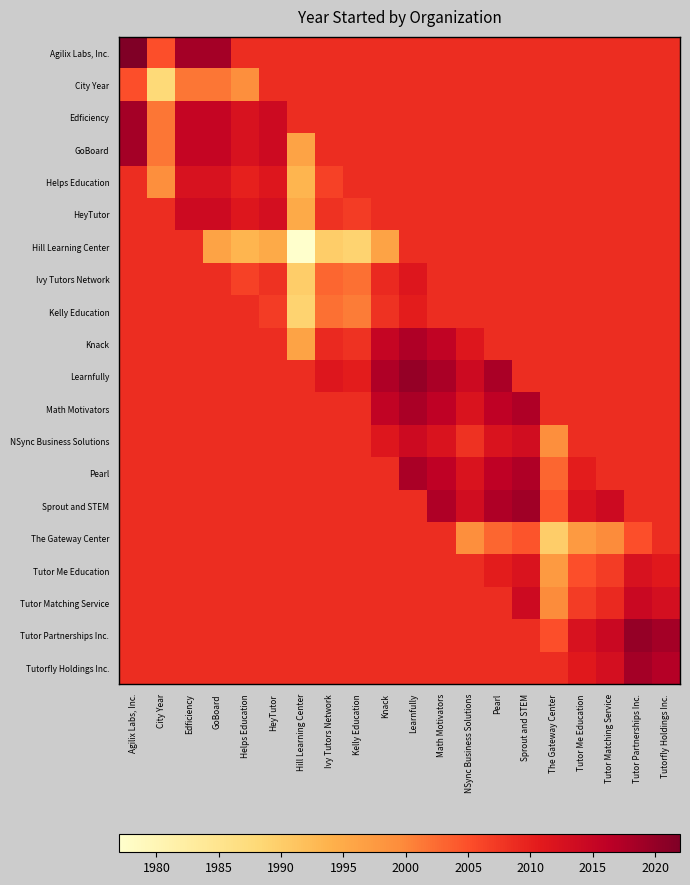

What is the smallest value displayed?

1977.0